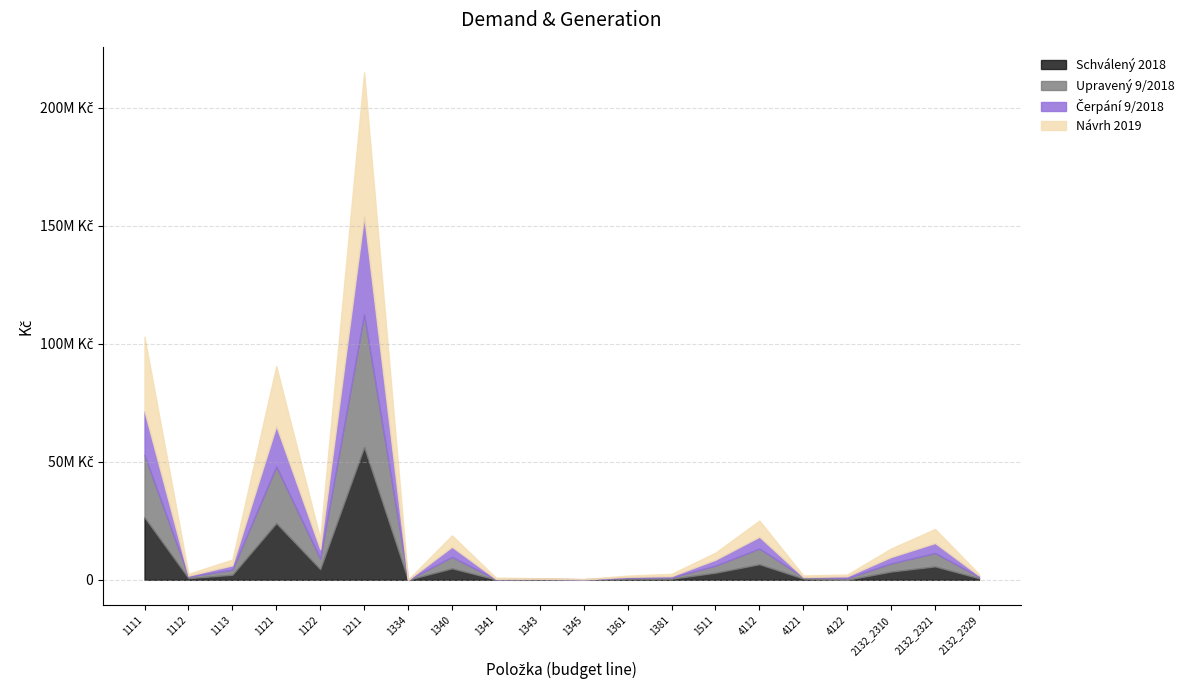

What are all the series names shown in the legend?

Schválený 2018, Upravený 9/2018, Čerpání 9/2018, Návrh 2019